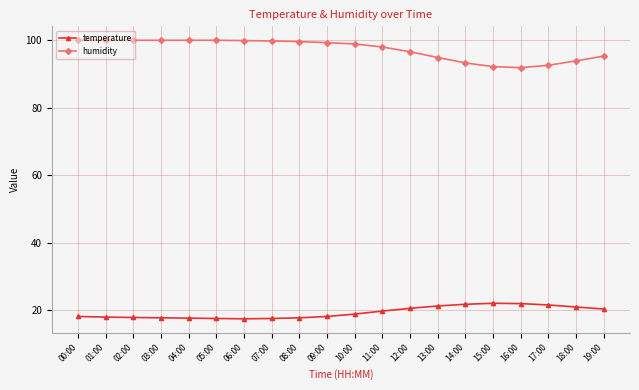

True or false: temperature has more than 0 interior local peaks.

True